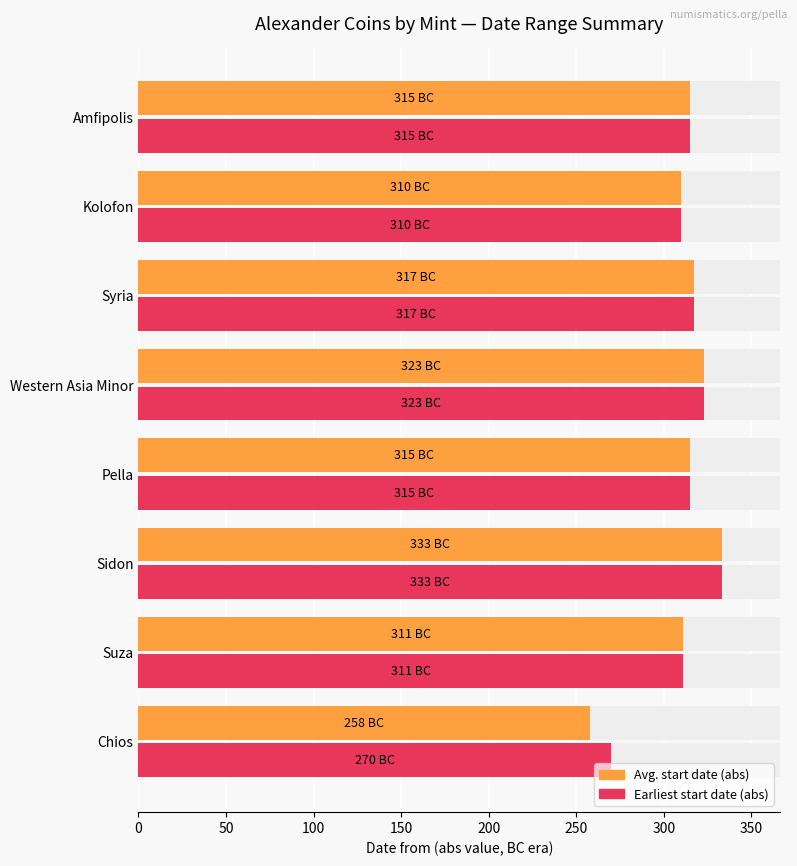

Are the bars horizontal?

Yes